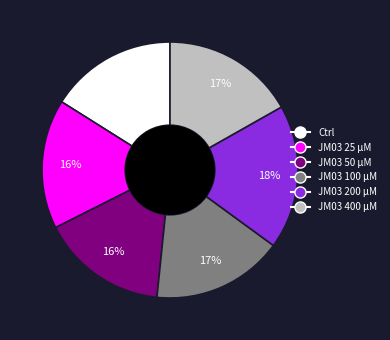

To the nearest percent, what is the average slice percentage?

17%